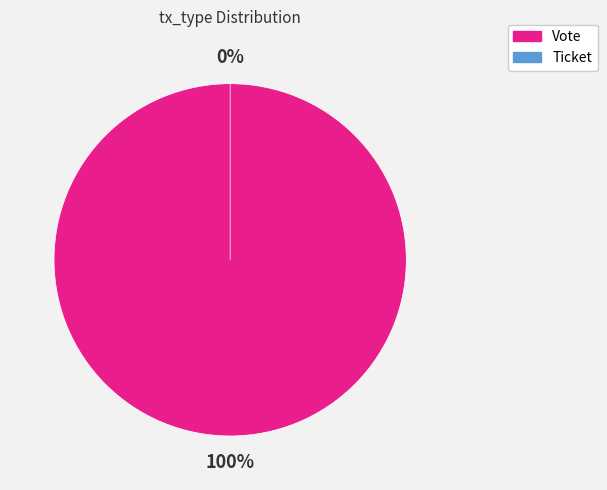

Which slice is the smallest?

Ticket